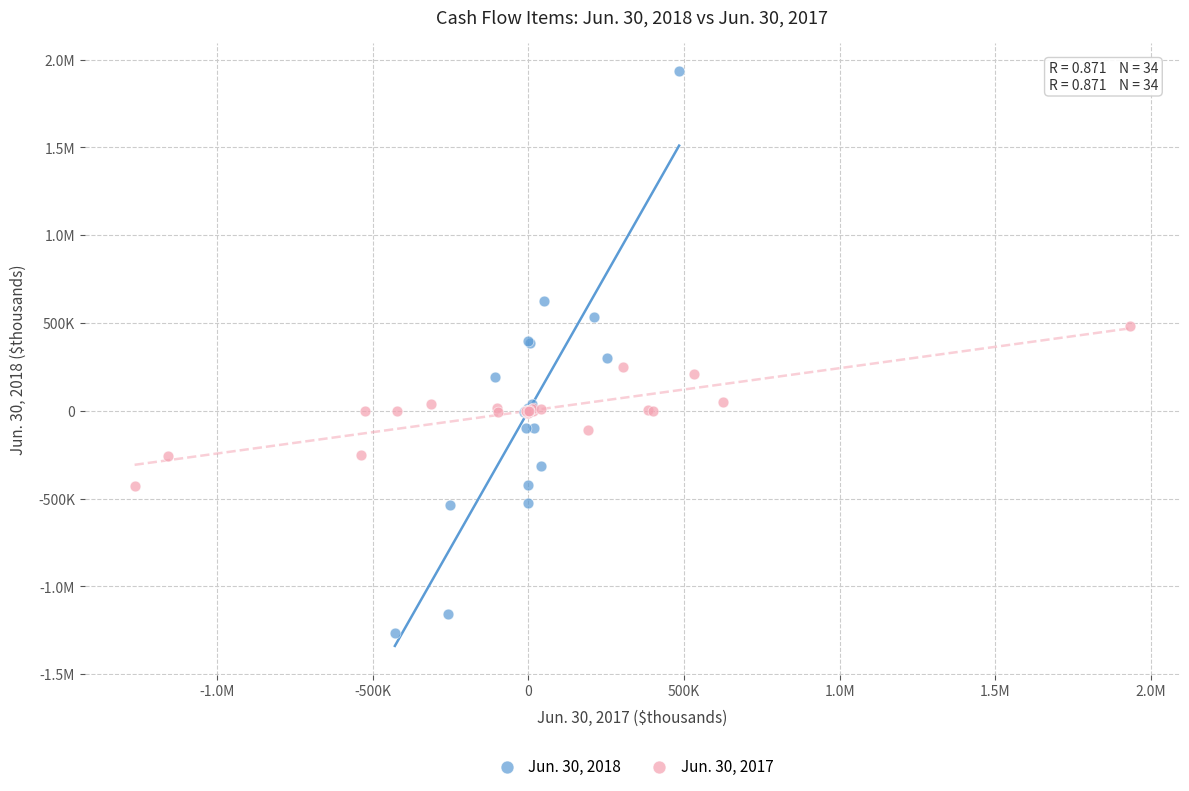

What are all the series names shown in the legend?

Jun. 30, 2018, Jun. 30, 2017